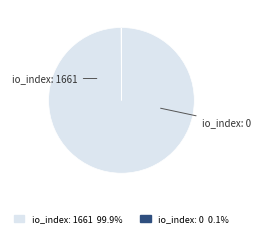

Which slice is the largest?

io_index: 1661